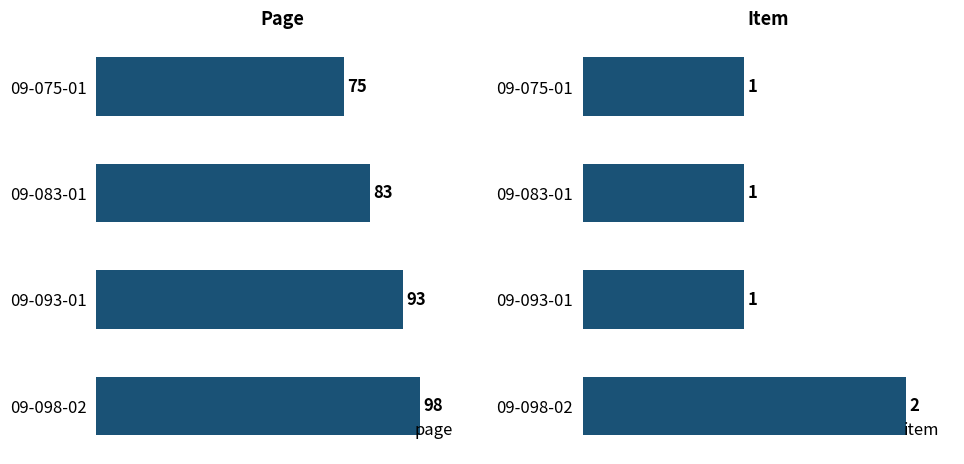

Reading left to right, transcribe all the data shown in this chart.

page: 75	83	93	98
item: 1	1	1	2